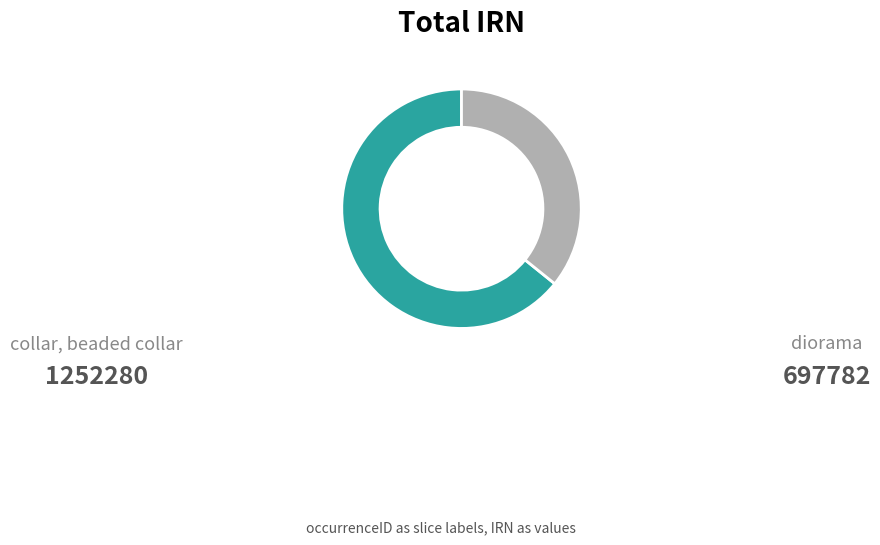

Is there any slice that represents more than half of the pie?

Yes